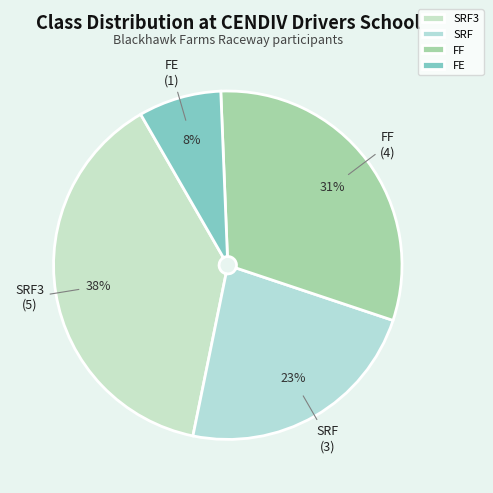

Count the number of slices in the pie.

4